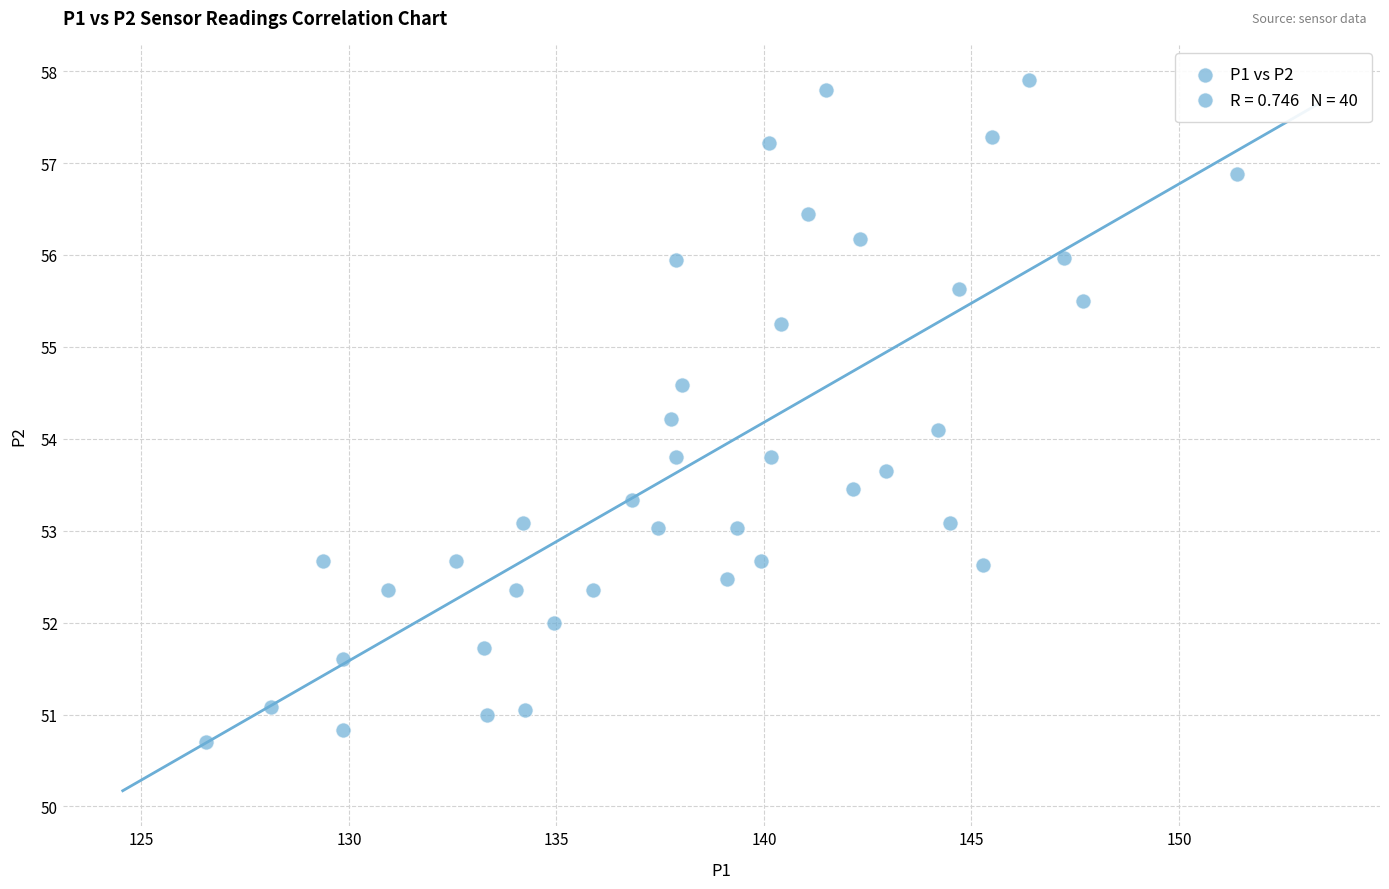

What is the range of X values (max minus min)?

24.9